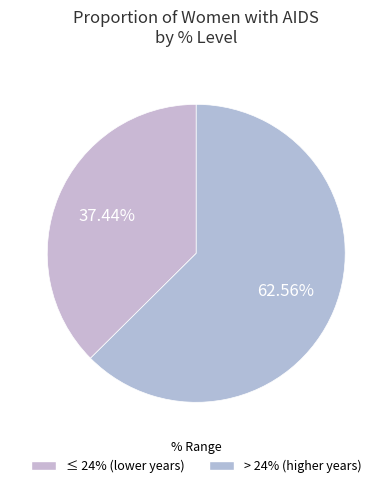

How many slices are in this pie chart?

2